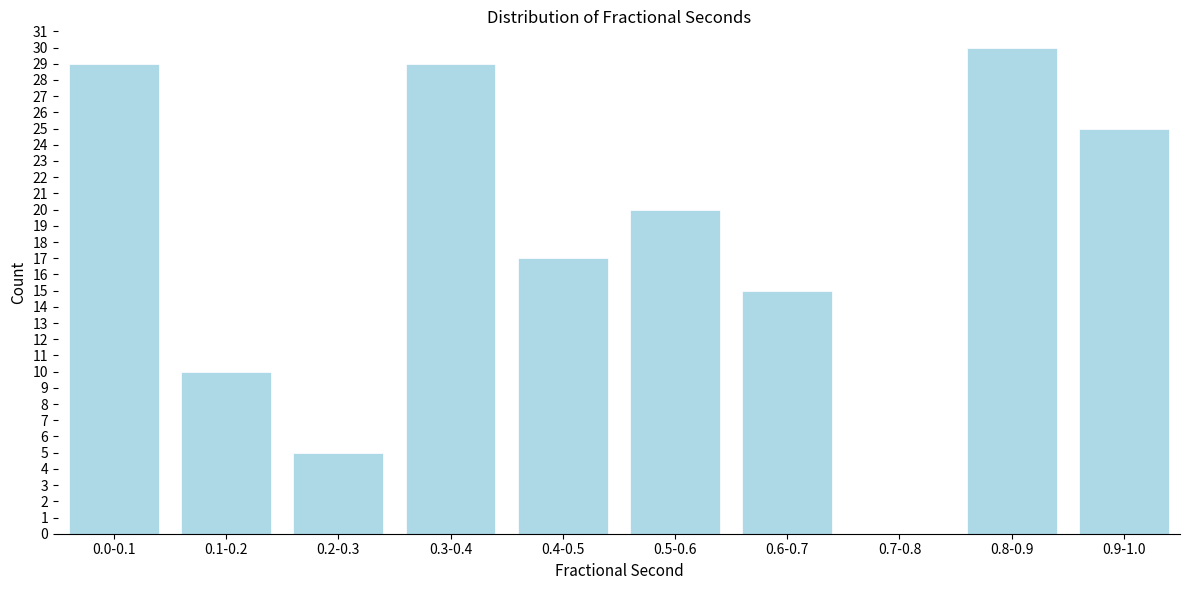

Reading right to left, extract all data points from this chart.

0.9-1.0=25	0.8-0.9=30	0.7-0.8=0	0.6-0.7=15	0.5-0.6=20	0.4-0.5=17	0.3-0.4=29	0.2-0.3=5	0.1-0.2=10	0.0-0.1=29